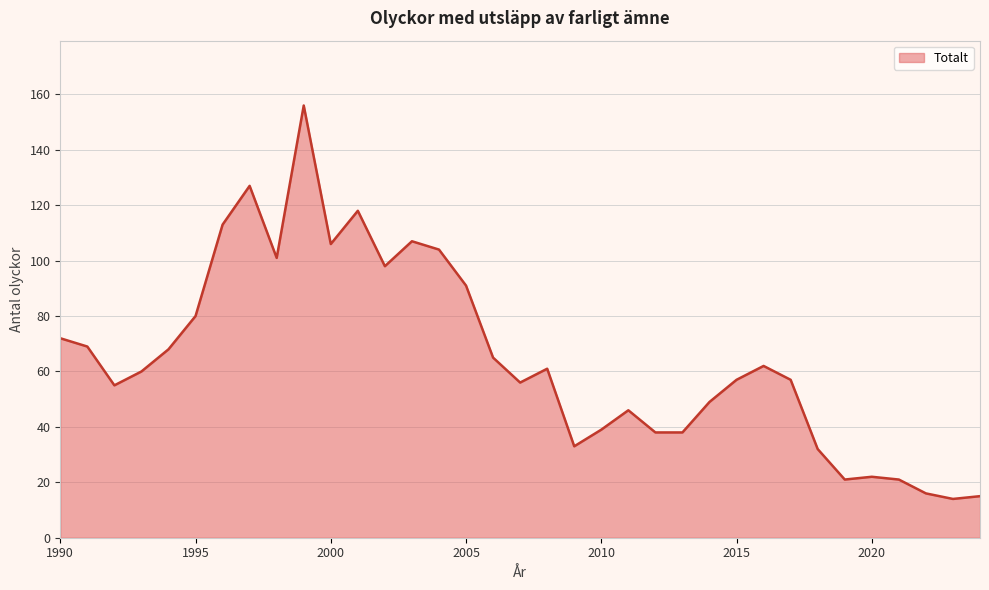

Reading right to left, transcribe all the data shown in this chart.

15	14	16	21	22	21	32	57	62	57	49	38	38	46	39	33	61	56	65	91	104	107	98	118	106	156	101	127	113	80	68	60	55	69	72